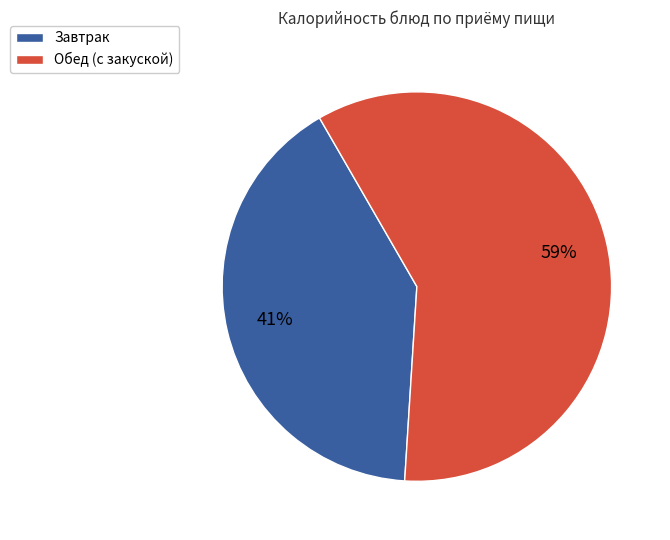

Is there any slice that represents more than half of the pie?

Yes